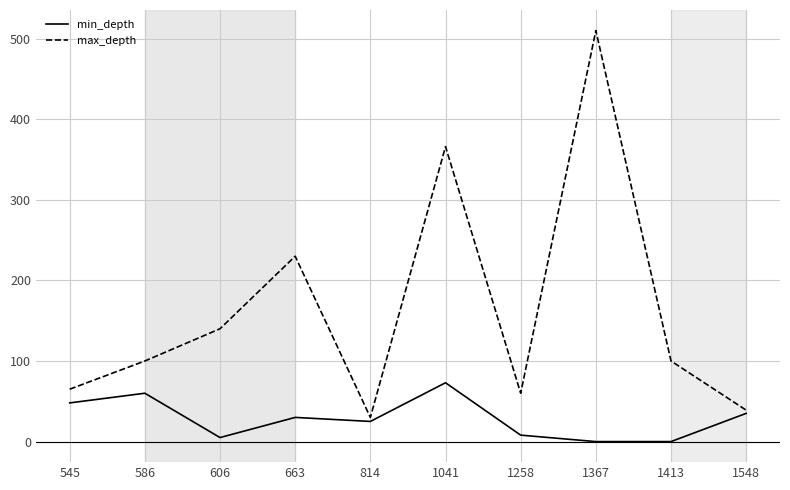

How many interior local peaks does the min_depth series have?

3